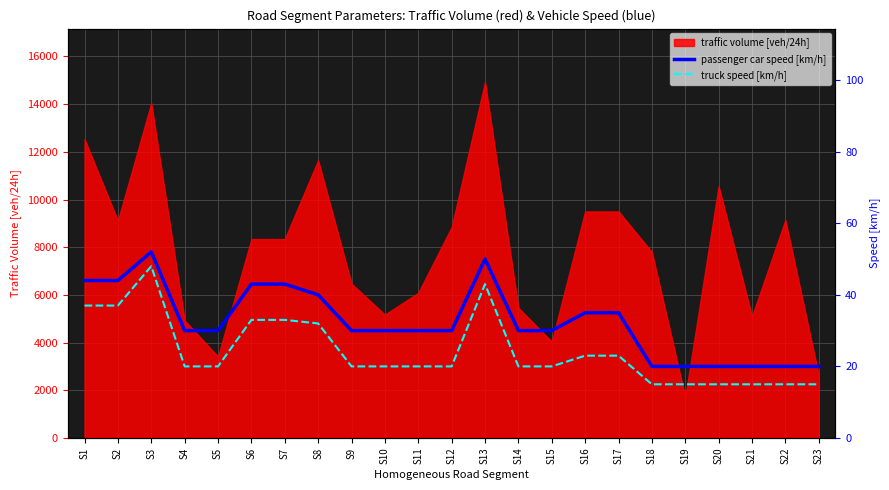

At which category does passenger car speed [km/h] reach its first local peak?

S3